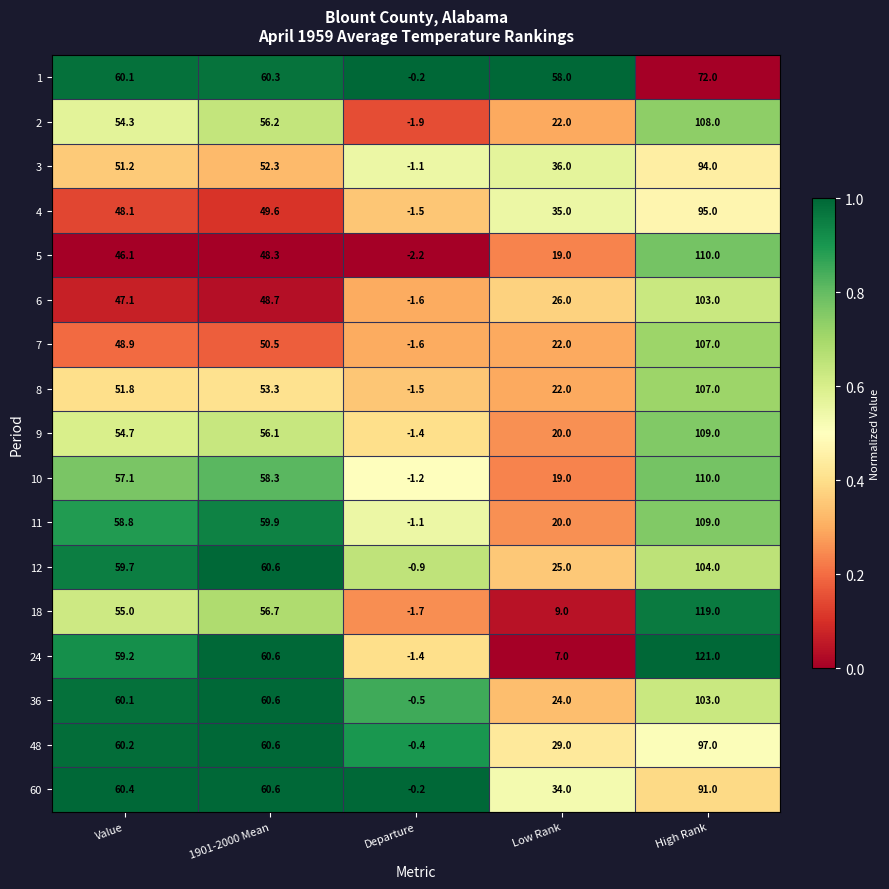

What is the total value across all series at Value?

932.8